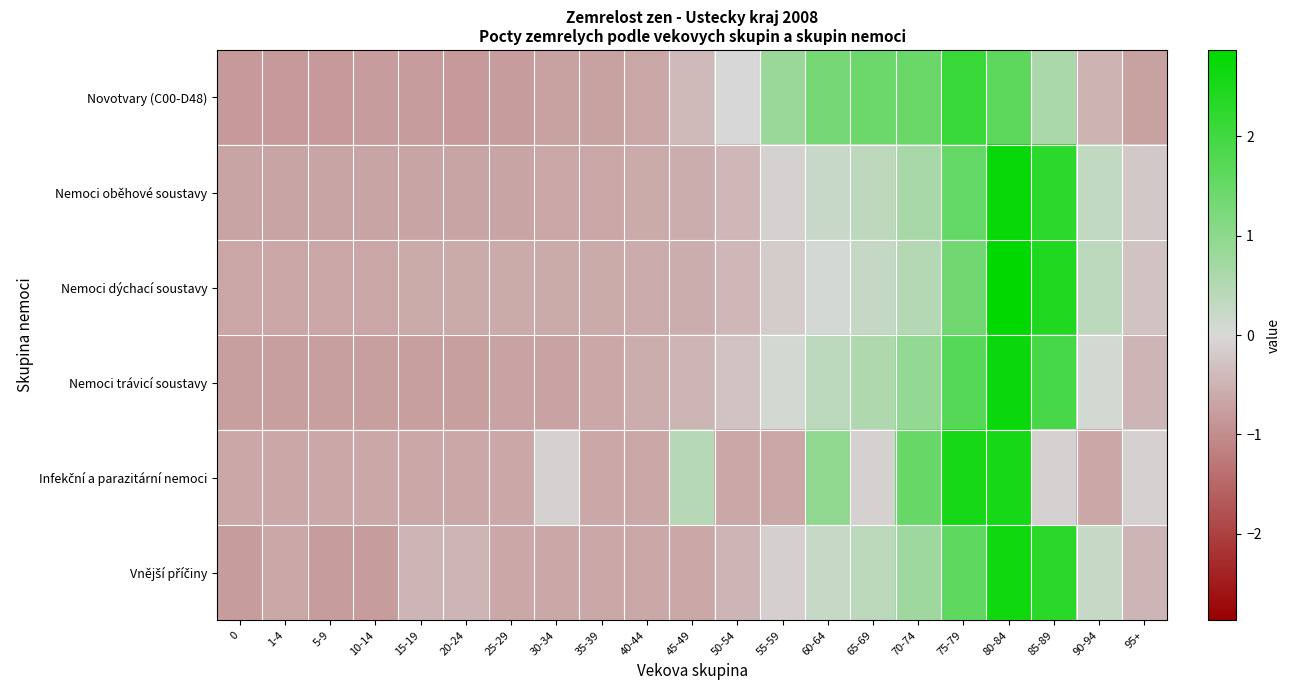

Which series has the largest range (max minus min)?

Nemoci dýchací soustavy